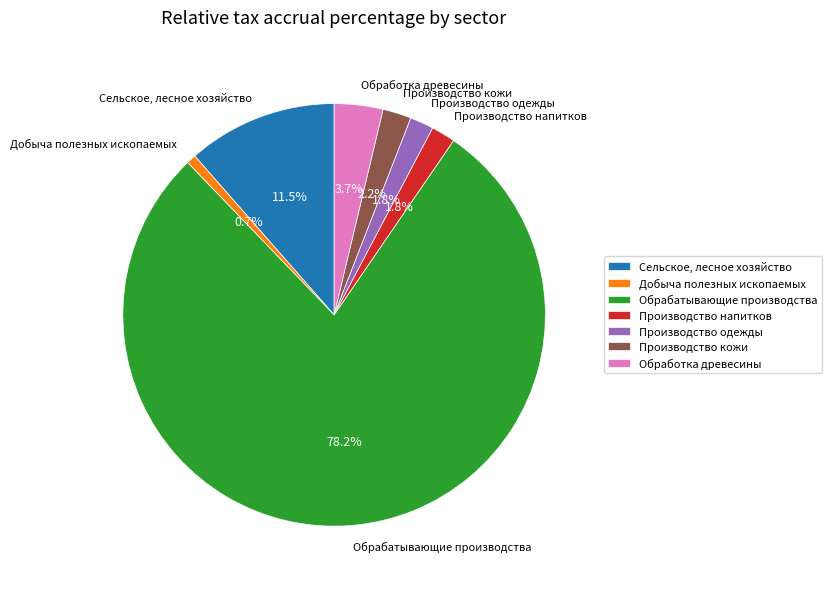

Count the number of slices in the pie.

7